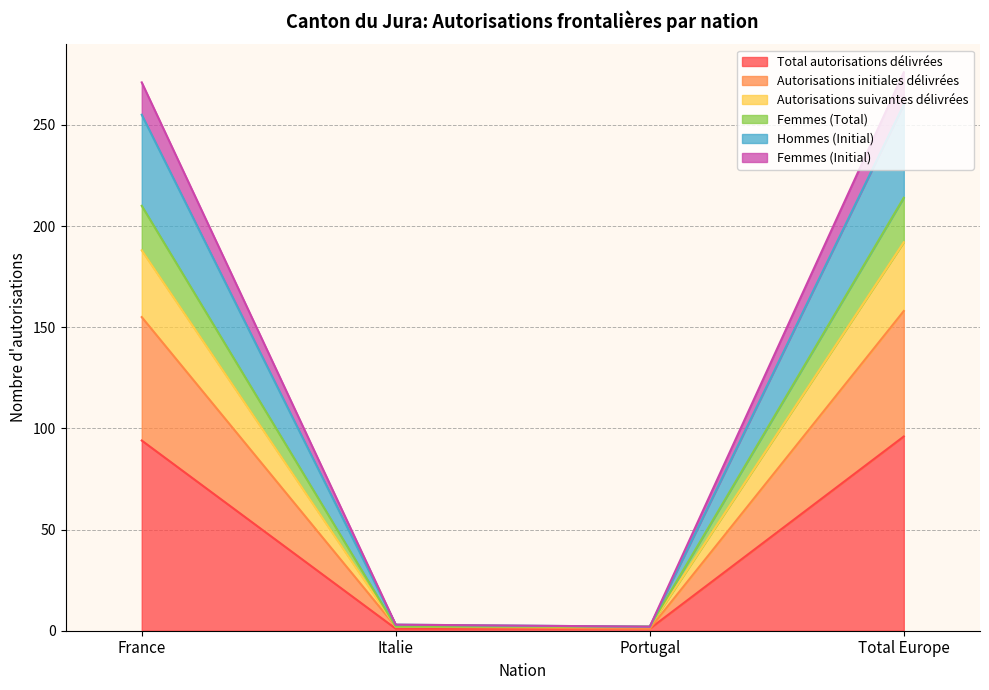

Which category has the highest value across all series?

Total Europe